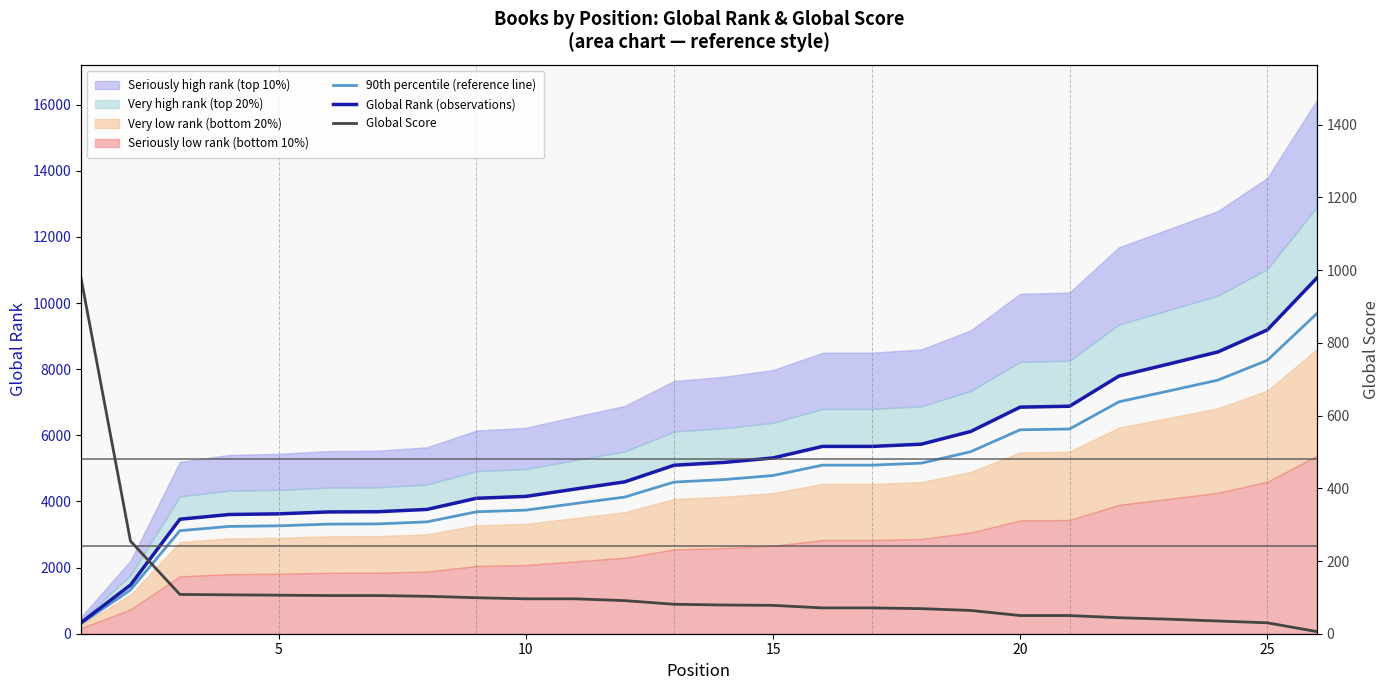

Which series has the largest total across all categories?

Global Rank (observations)